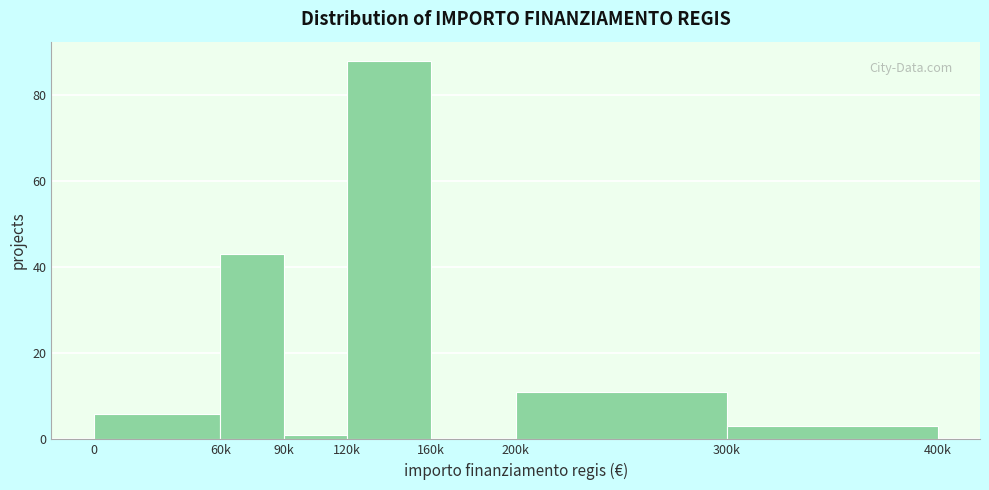

Reading left to right, what are all the values shown in this chart?

0=6	60k=43	90k=1	120k=88	160k=0	200k=11	300k=3